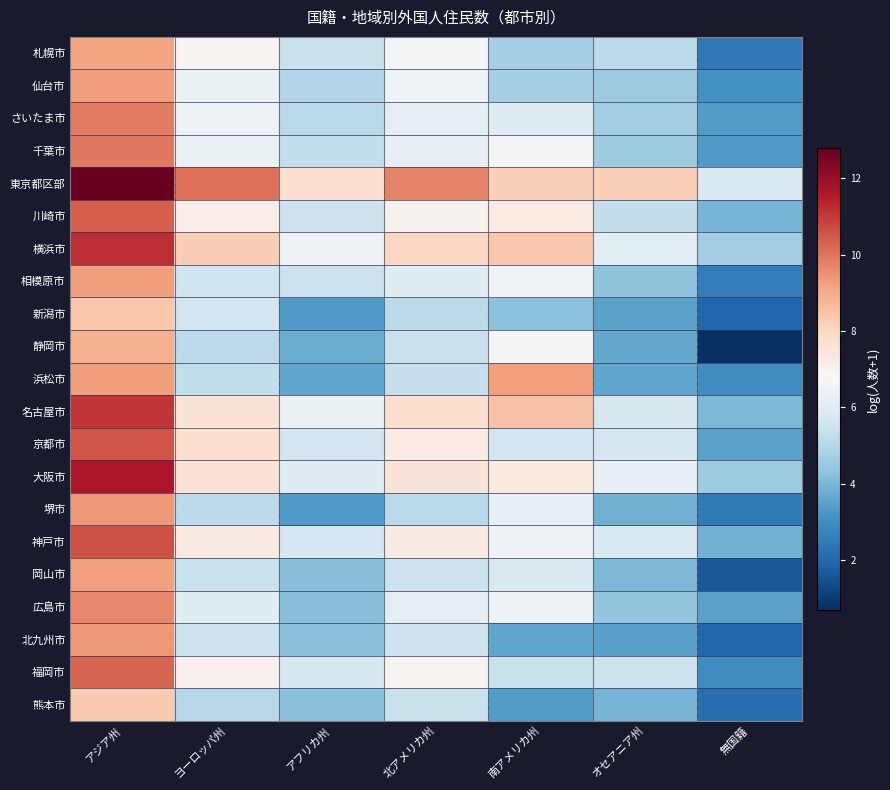

Reading left to right, extract all data points from this chart.

札幌市: アジア州=9.1	ヨーロッパ州=6.9	アフリカ州=5.4	北アメリカ州=6.6	南アメリカ州=4.7	オセアニア州=5.2	無国籍=2.4
仙台市: アジア州=9.3	ヨーロッパ州=6.3	アフリカ州=4.9	北アメリカ州=6.5	南アメリカ州=4.8	オセアニア州=4.5	無国籍=3.1
さいたま市: アジア州=9.9	ヨーロッパ州=6.4	アフリカ州=5.1	北アメリカ州=6.2	南アメリカ州=6.0	オセアニア州=4.7	無国籍=3.4
千葉市: アジア州=9.9	ヨーロッパ州=6.3	アフリカ州=5.3	北アメリカ州=6.3	南アメリカ州=6.6	オセアニア州=4.6	無国籍=3.3
東京都区部: アジア州=12.8	ヨーロッパ州=10.1	アフリカ州=7.7	北アメリカ州=9.7	南アメリカ州=8.2	オセアニア州=8.2	無国籍=5.9
川崎市: アジア州=10.4	ヨーロッパ州=7.1	アフリカ州=5.5	北アメリカ州=7.0	南アメリカ州=7.2	オセアニア州=5.3	無国籍=4.0
横浜市: アジア州=11.2	ヨーロッパ州=8.2	アフリカ州=6.4	北アメリカ州=8.0	南アメリカ州=8.4	オセアニア州=6.0	無国籍=4.7
相模原市: アジア州=9.3	ヨーロッパ州=5.6	アフリカ州=5.5	北アメリカ州=6.0	南アメリカ州=6.6	オセアニア州=4.3	無国籍=2.6
新潟市: アジア州=8.4	ヨーロッパ州=5.6	アフリカ州=3.3	北アメリカ州=5.1	南アメリカ州=4.3	オセアニア州=3.5	無国籍=1.9
静岡市: アジア州=8.9	ヨーロッパ州=5.1	アフリカ州=3.8	北アメリカ州=5.4	南アメリカ州=6.6	オセアニア州=3.6	無国籍=0.7
浜松市: アジア州=9.3	ヨーロッパ州=5.3	アフリカ州=3.6	北アメリカ州=5.4	南アメリカ州=9.2	オセアニア州=3.6	無国籍=3.0
名古屋市: アジア州=11.0	ヨーロッパ州=7.5	アフリカ州=6.3	北アメリカ州=7.7	南アメリカ州=8.5	オセアニア州=5.8	無国籍=4.0
京都市: アジア州=10.5	ヨーロッパ州=7.7	アフリカ州=5.6	北アメリカ州=7.2	南アメリカ州=5.6	オセアニア州=5.7	無国籍=3.5
大阪市: アジア州=11.7	ヨーロッパ州=7.6	アフリカ州=6.0	北アメリカ州=7.5	南アメリカ州=7.3	オセアニア州=6.2	無国籍=4.6
堺市: アジア州=9.4	ヨーロッパ州=5.2	アフリカ州=3.3	北アメリカ州=5.1	南アメリカ州=6.3	オセアニア州=3.8	無国籍=2.5
神戸市: アジア州=10.6	ヨーロッパ州=7.3	アフリカ州=5.7	北アメリカ州=7.3	南アメリカ州=6.4	オセアニア州=5.8	無国籍=3.9
岡山市: アジア州=9.2	ヨーロッパ州=5.4	アフリカ州=4.2	北アメリカ州=5.5	南アメリカ州=5.8	オセアニア州=4.0	無国籍=1.6
広島市: アジア州=9.7	ヨーロッパ州=6.0	アフリカ州=4.2	北アメリカ州=6.2	南アメリカ州=6.4	オセアニア州=4.4	無国籍=3.5
北九州市: アジア州=9.4	ヨーロッパ州=5.4	アフリカ州=4.2	北アメリカ州=5.5	南アメリカ州=3.6	オセアニア州=3.5	無国籍=1.9
福岡市: アジア州=10.3	ヨーロッパ州=7.0	アフリカ州=5.8	北アメリカ州=6.9	南アメリカ州=5.4	オセアニア州=5.5	無国籍=3.0
熊本市: アジア州=8.3	ヨーロッパ州=5.1	アフリカ州=4.2	北アメリカ州=5.4	南アメリカ州=3.4	オセアニア州=4.0	無国籍=2.2